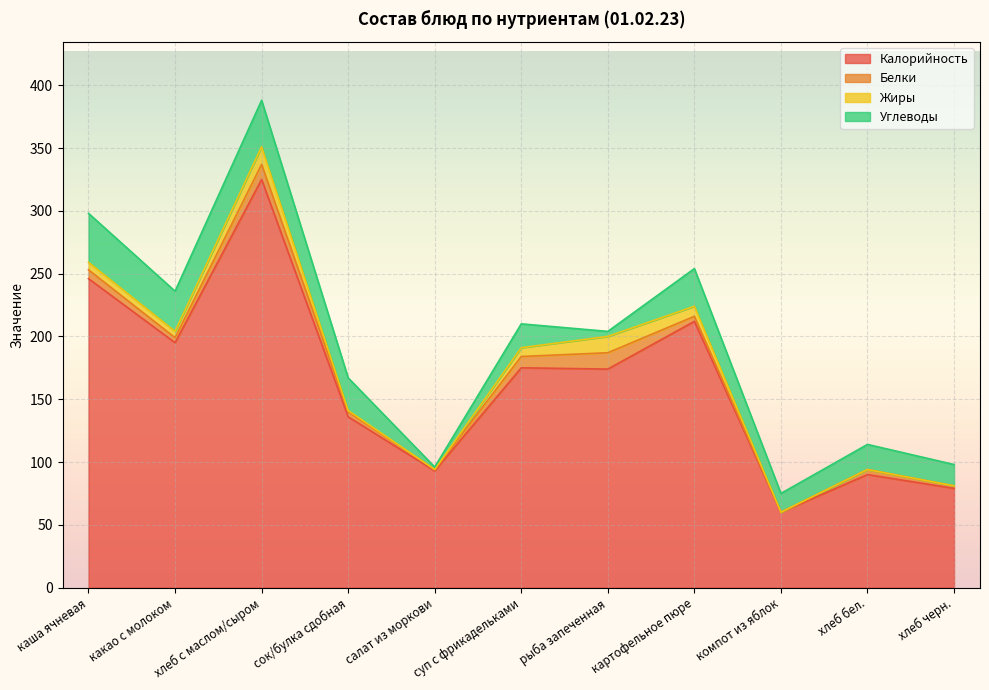

What is the difference between the highest and lowest values at рыба запеченная?

170